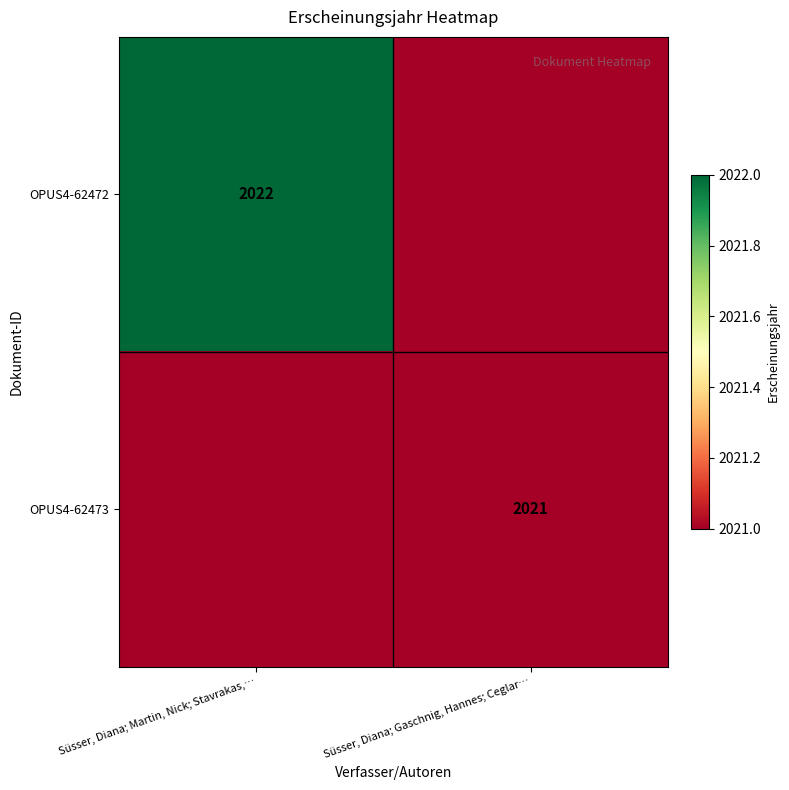

The OPUS4-62472 series shows 1275 at Süsser, Diana; Martin, Nick; Stavrakas,…. True or false?

False